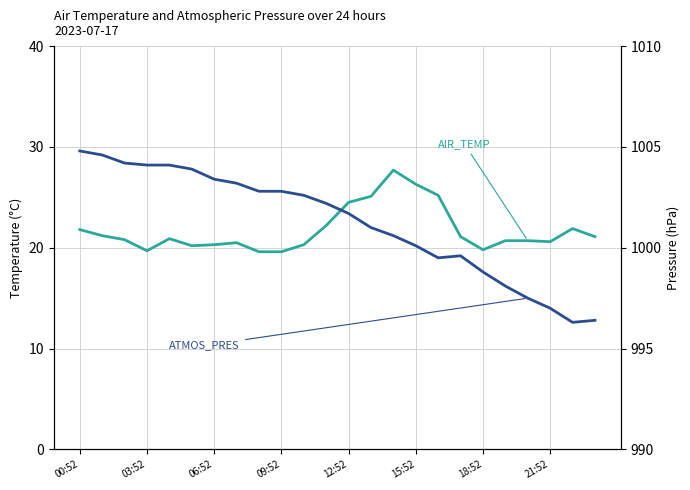

At which category does the chart reach its minimum across all series?

8